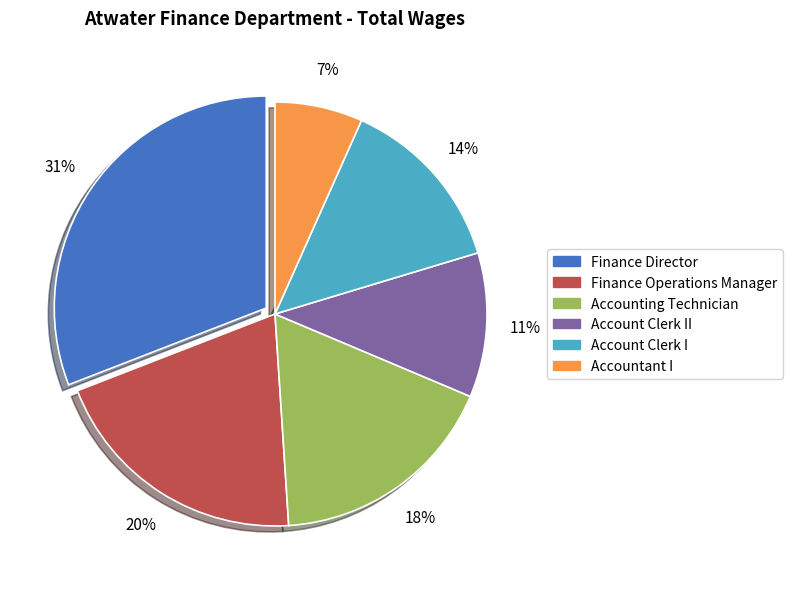

Does any single category account for the majority?

No